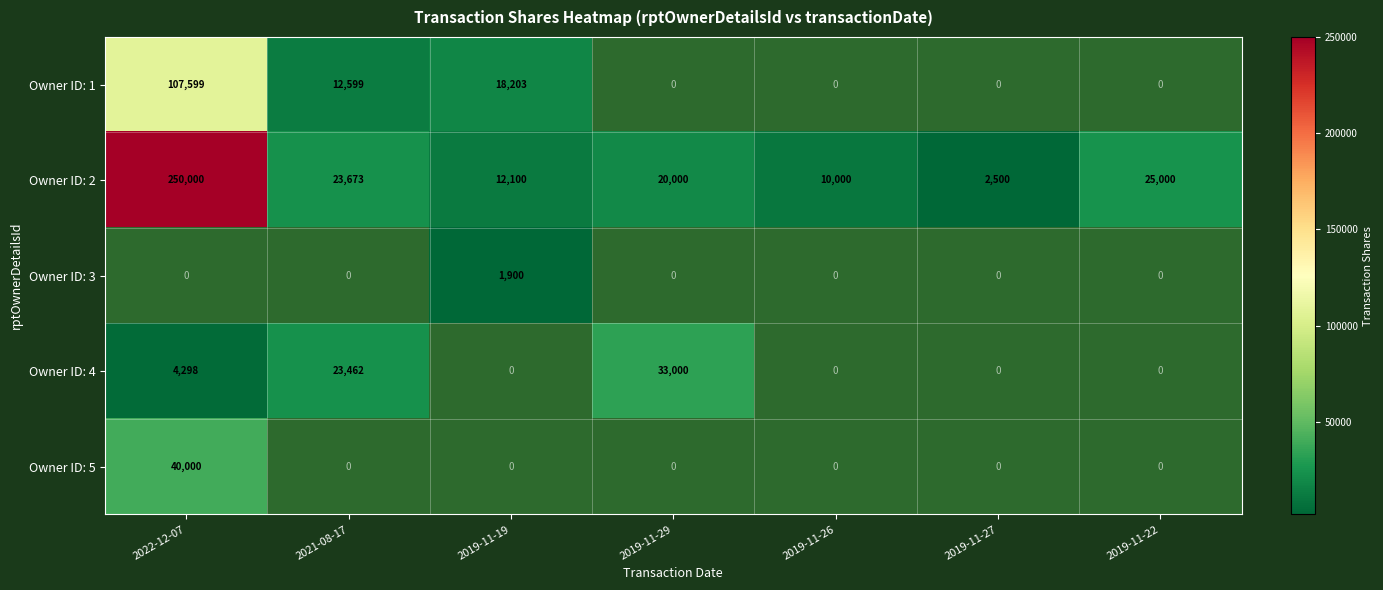

The Owner ID: 2 series shows 938 at 2019-11-27. True or false?

False